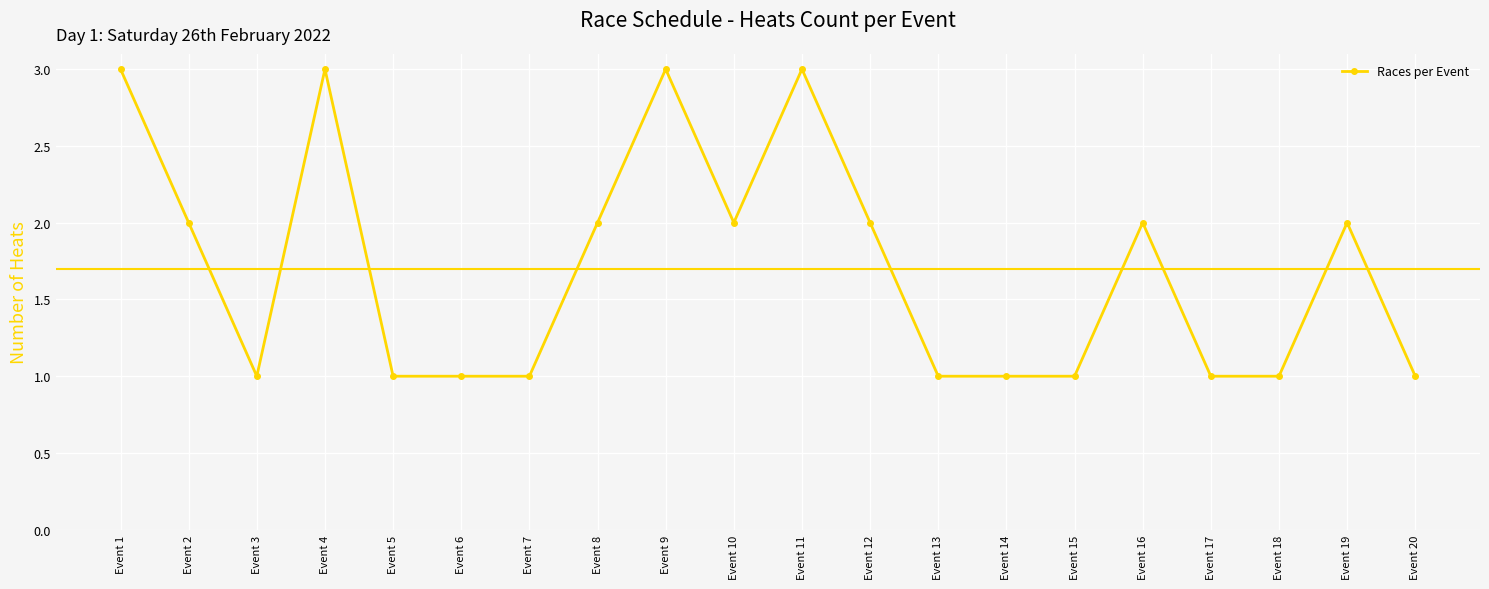

What is the difference between the maximum and minimum values?

2